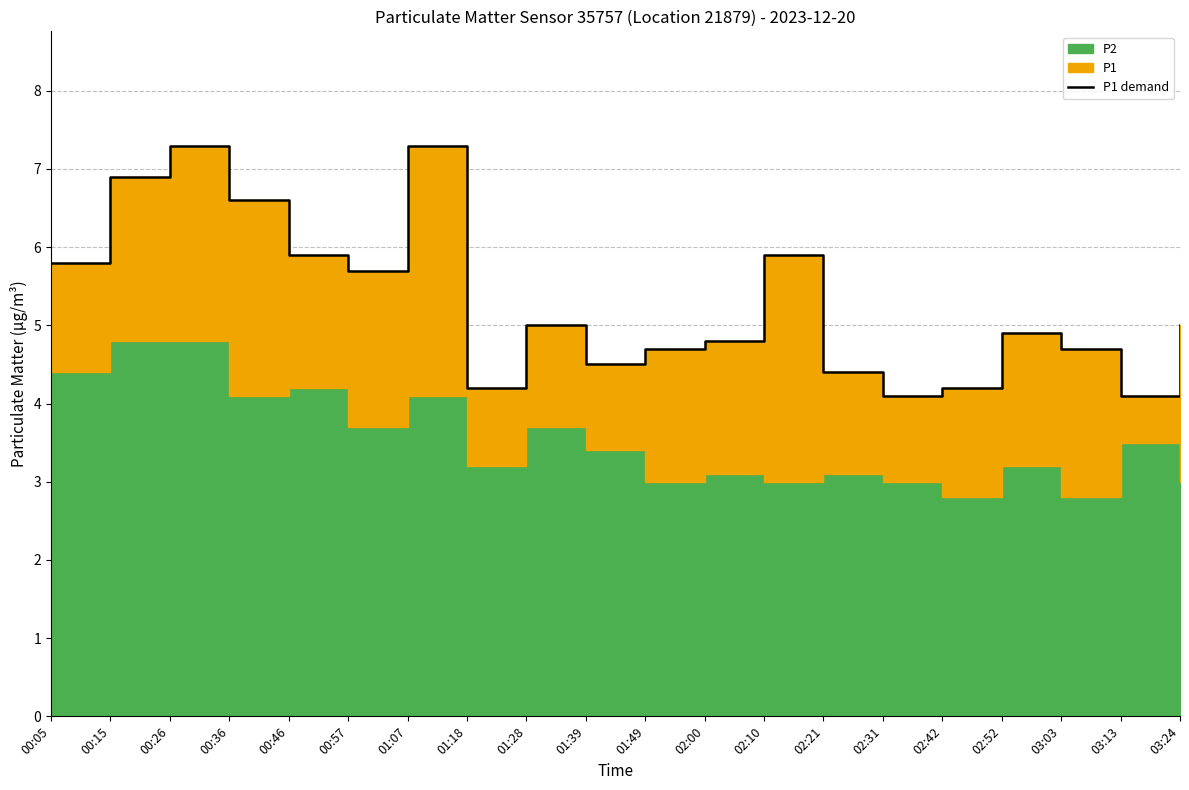

What value does the data have at 01:28?

5.0